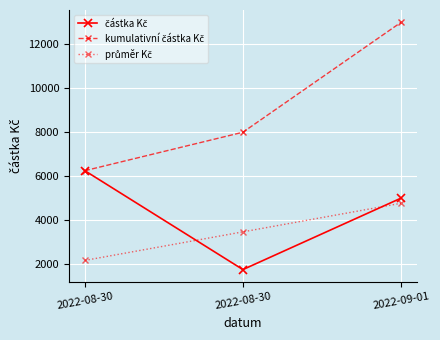

Which series has the largest total across all categories?

kumulativní částka Kč